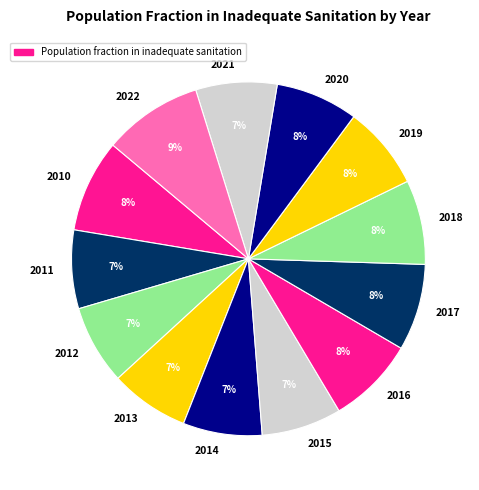

To the nearest percent, what is the combined percentage of 2022 and 2016?

17%